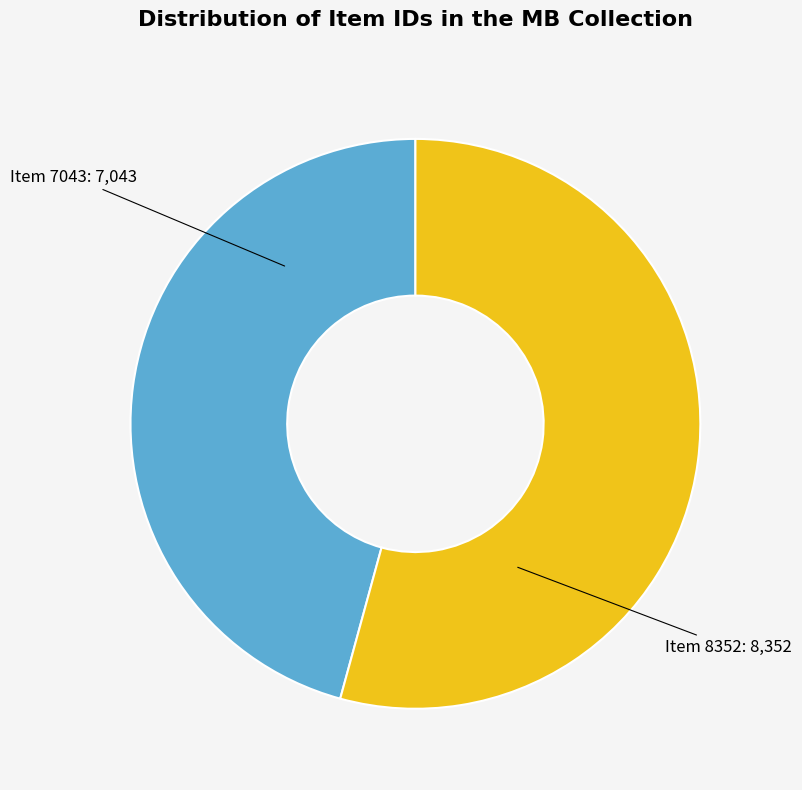

Is there a majority slice in this chart?

Yes